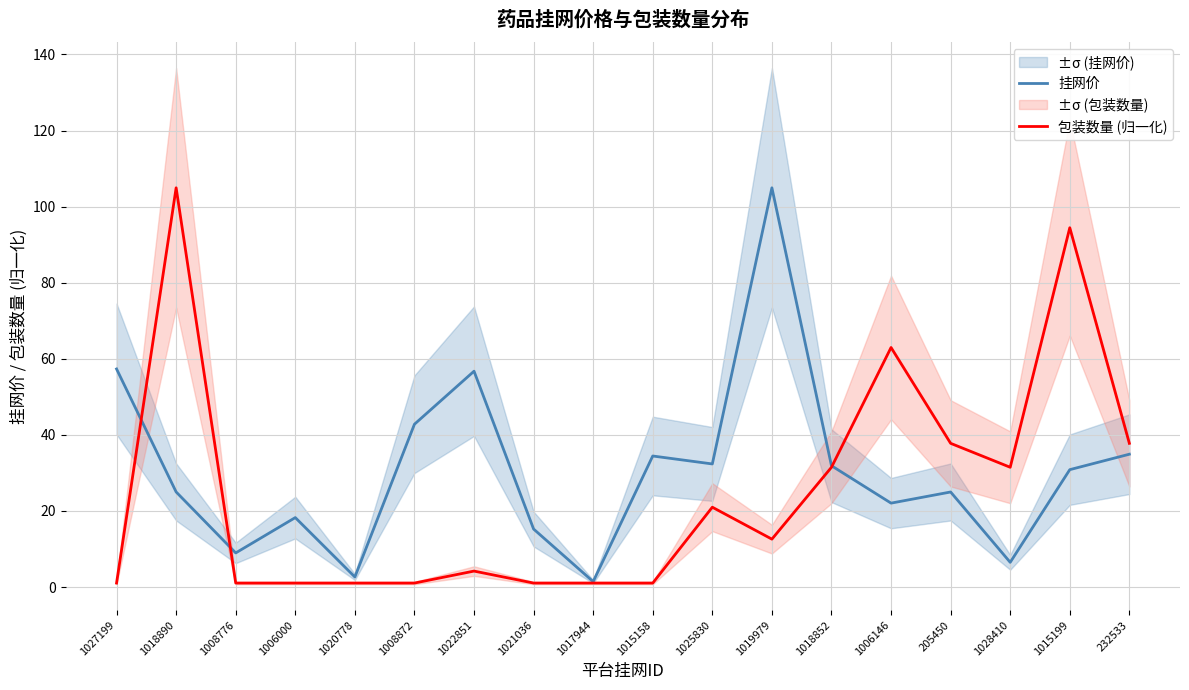

True or false: 包装数量 (归一化) has a value of 6.1 at 1019979.

False